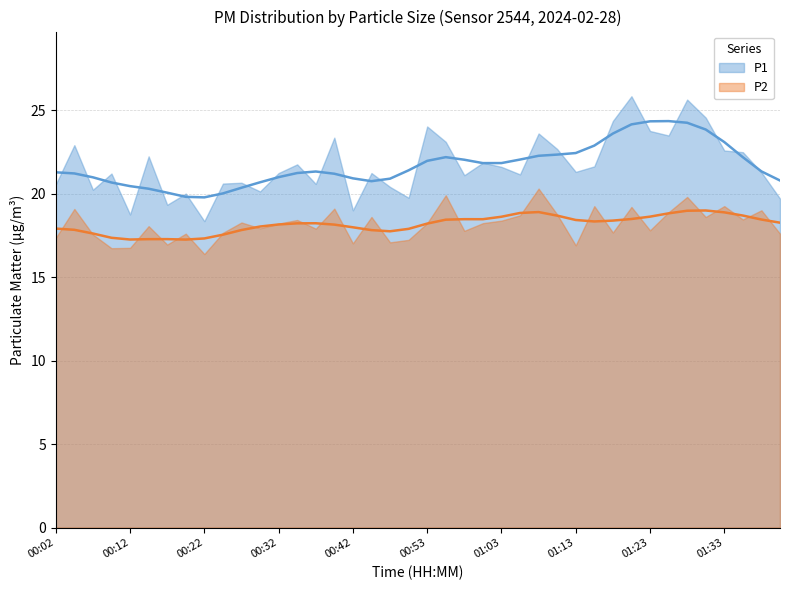

At which category does P2 reach its first local valley?

00:09